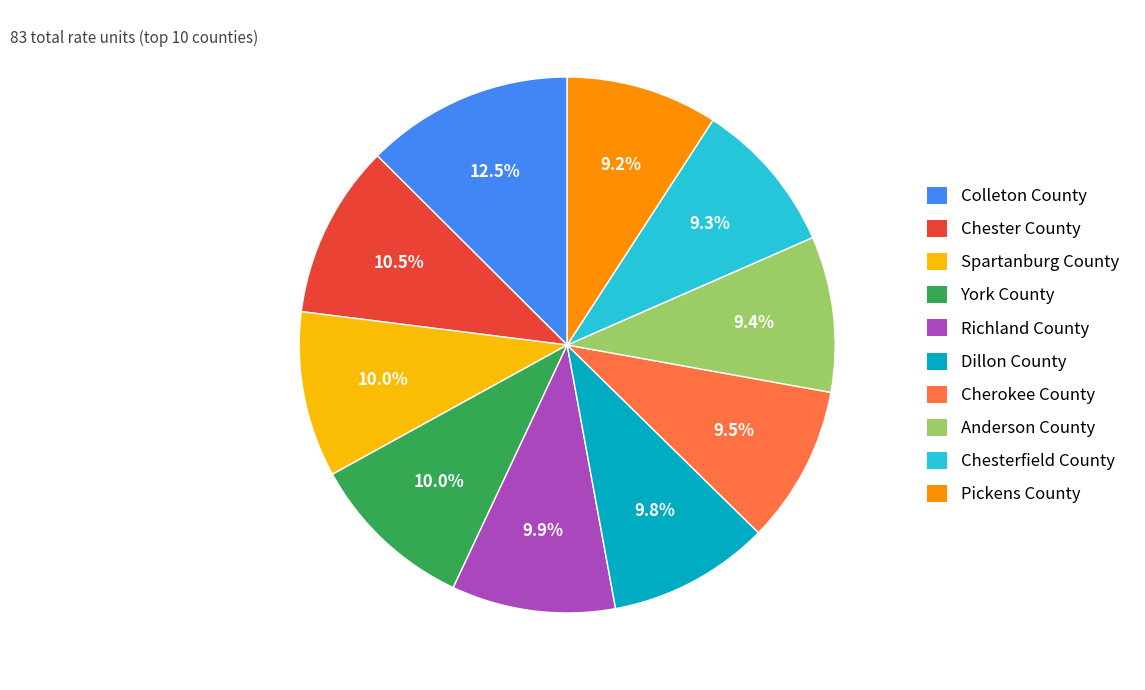

What is the largest slice in the pie chart?

Colleton County